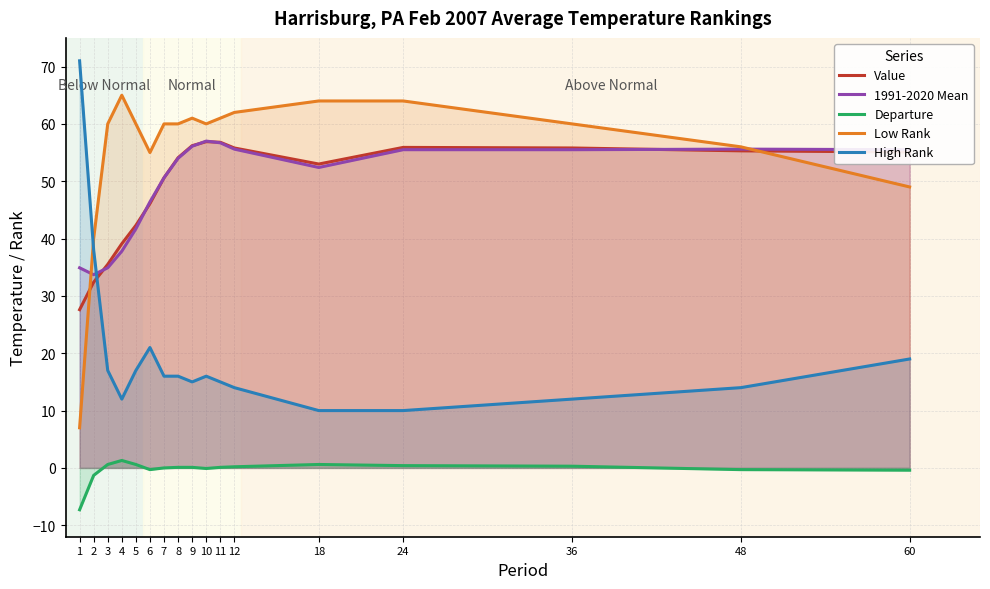

What is the difference between the second highest and minimum values in the Departure series?

7.9